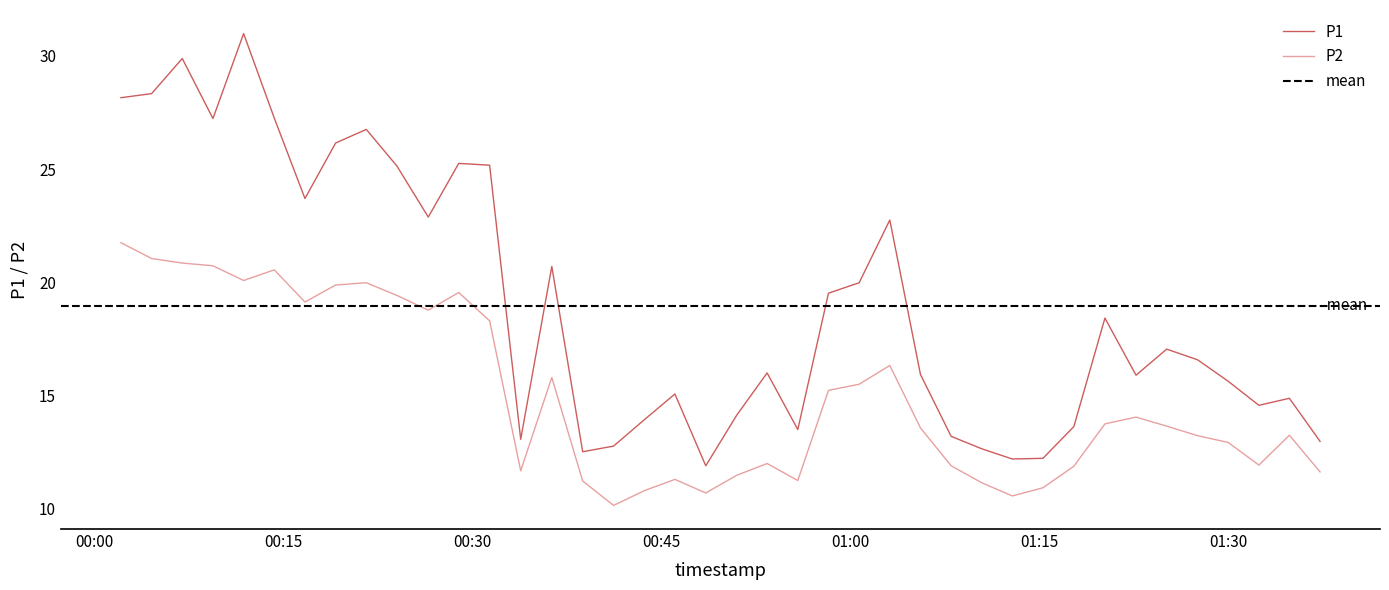

How many values in the P2 series are below 13?

17